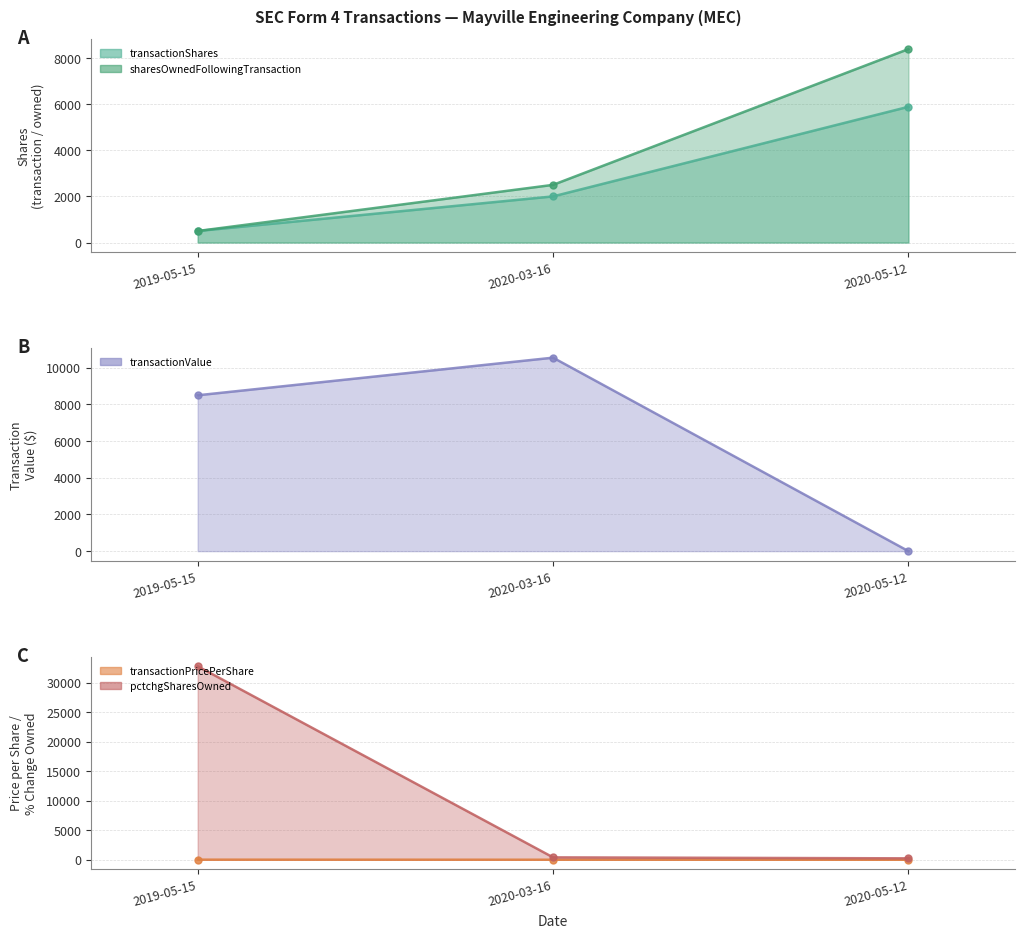

At which label does transactionShares first exceed 2000?

2020-05-12